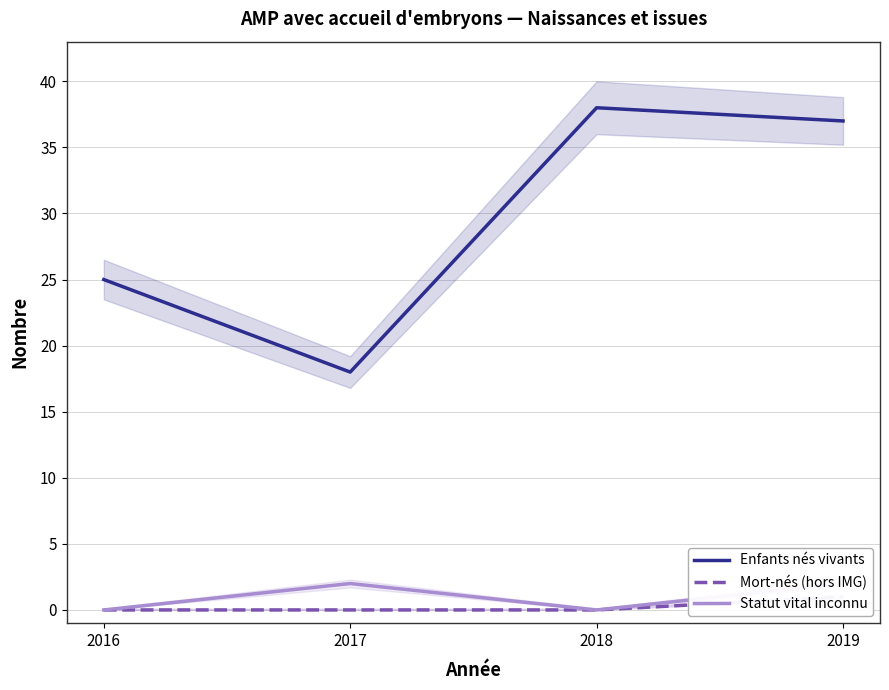

Count the number of categories in the chart.

4